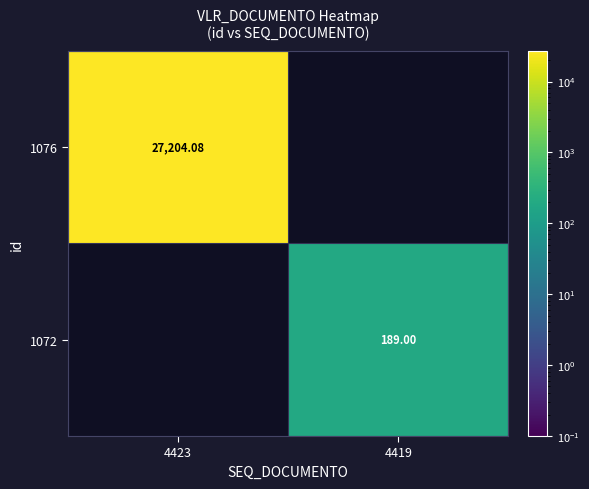

At which category is the sum across all series the highest?

4423